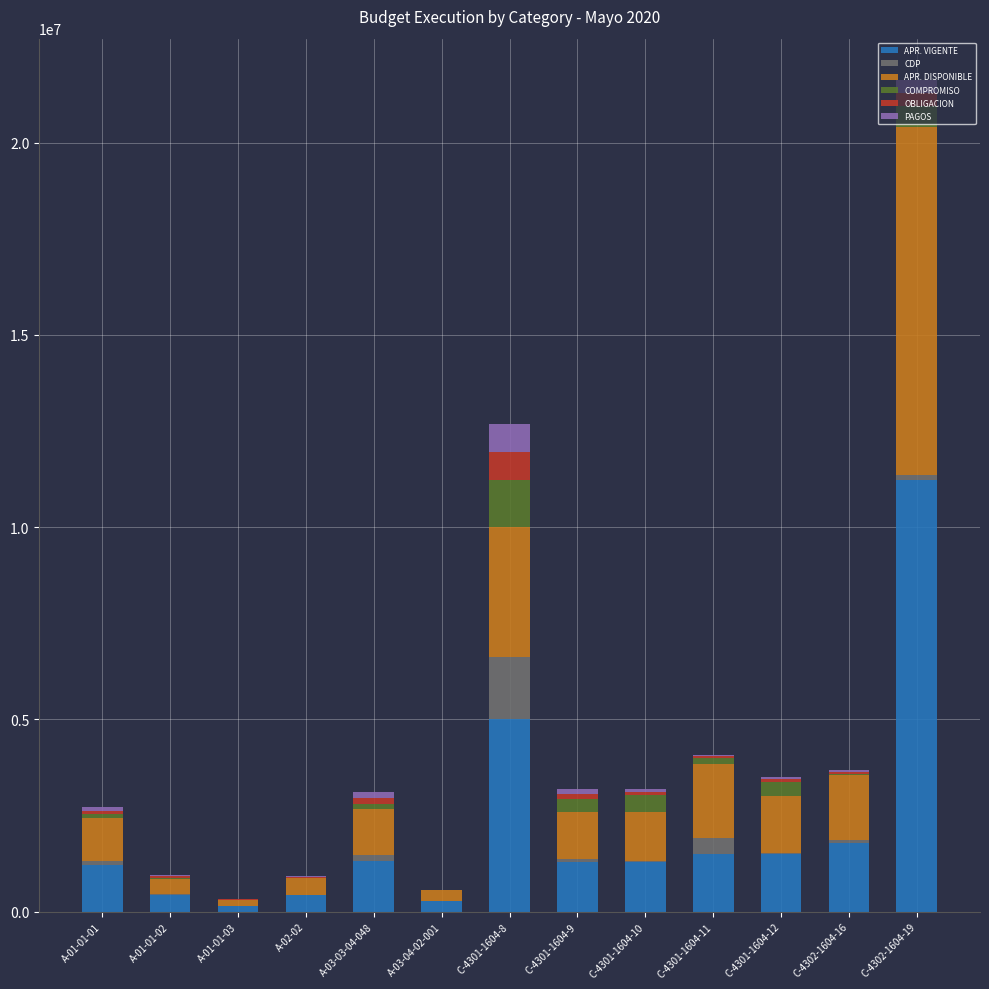

At which label does APR. VIGENTE first exceed 1300000?

A-03-03-04-048